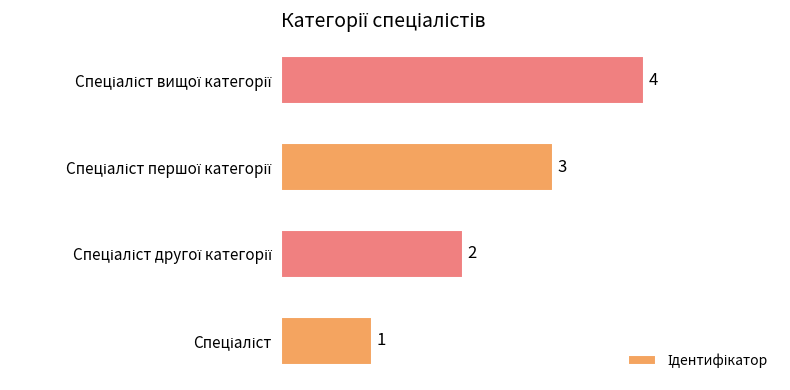

Count the values in the range 2 to 4.

3